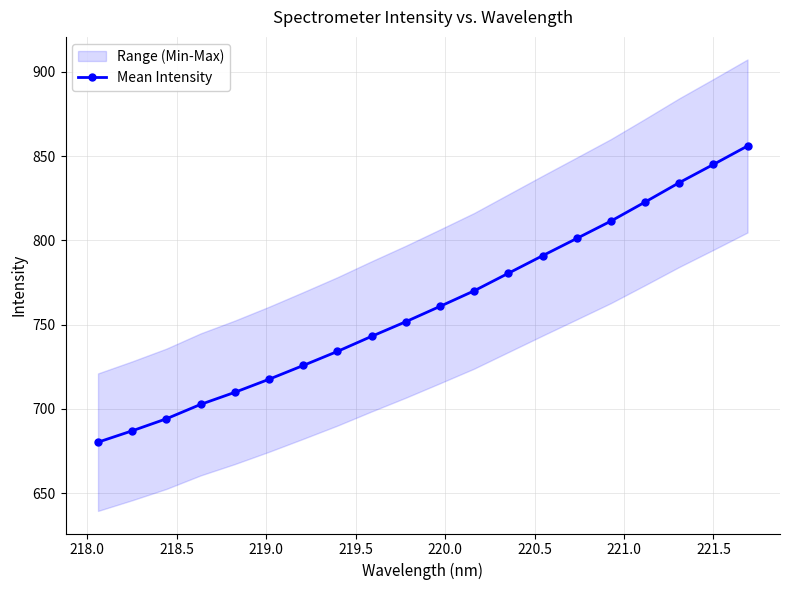

What is the value of the 12th point from the left?

770.1